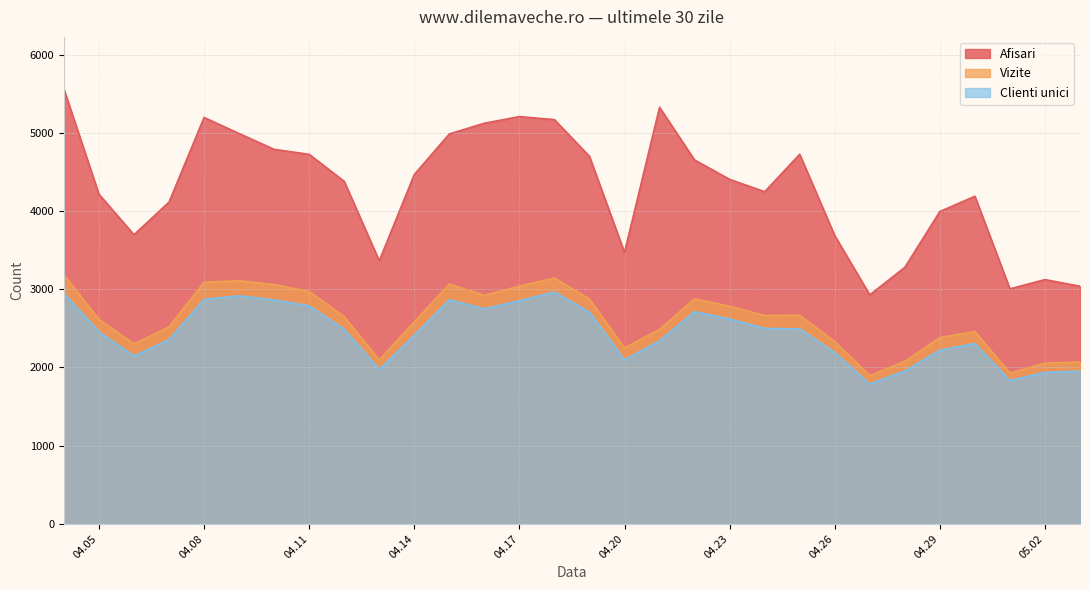

True or false: Vizite and Clienti unici cross at least once.

False